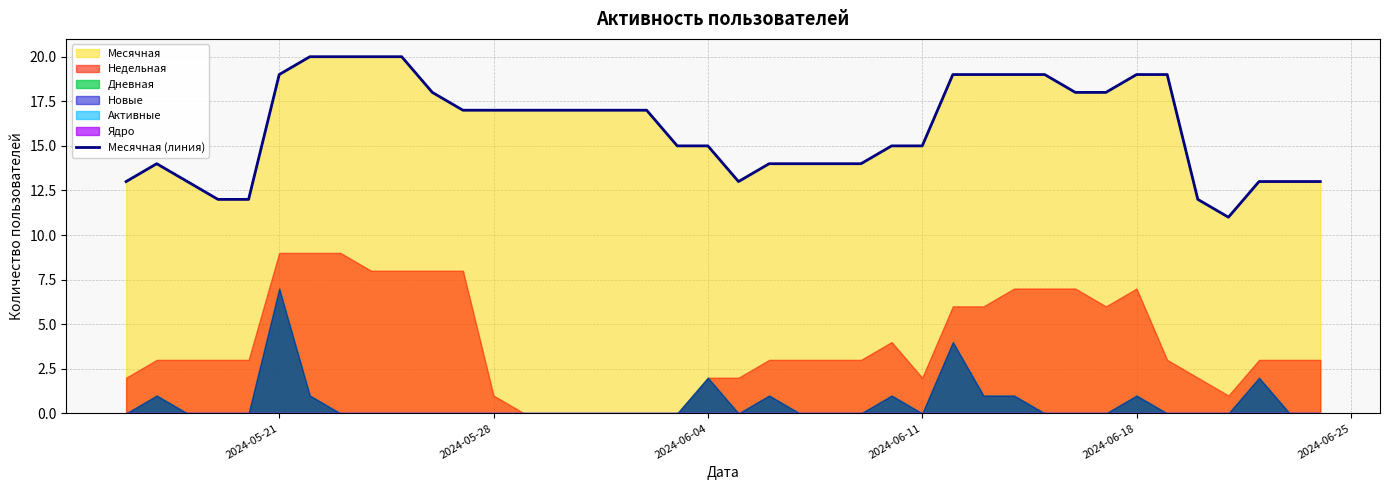

What is the average value?

16